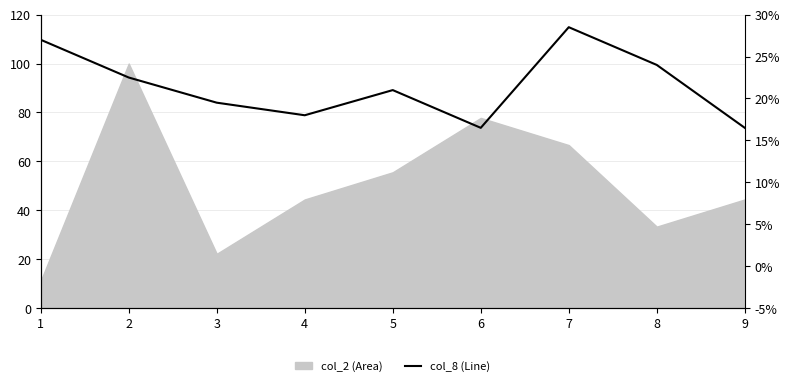

List the labels in order of value, largest first.

7, 1, 8, 2, 5, 3, 4, 6, 9